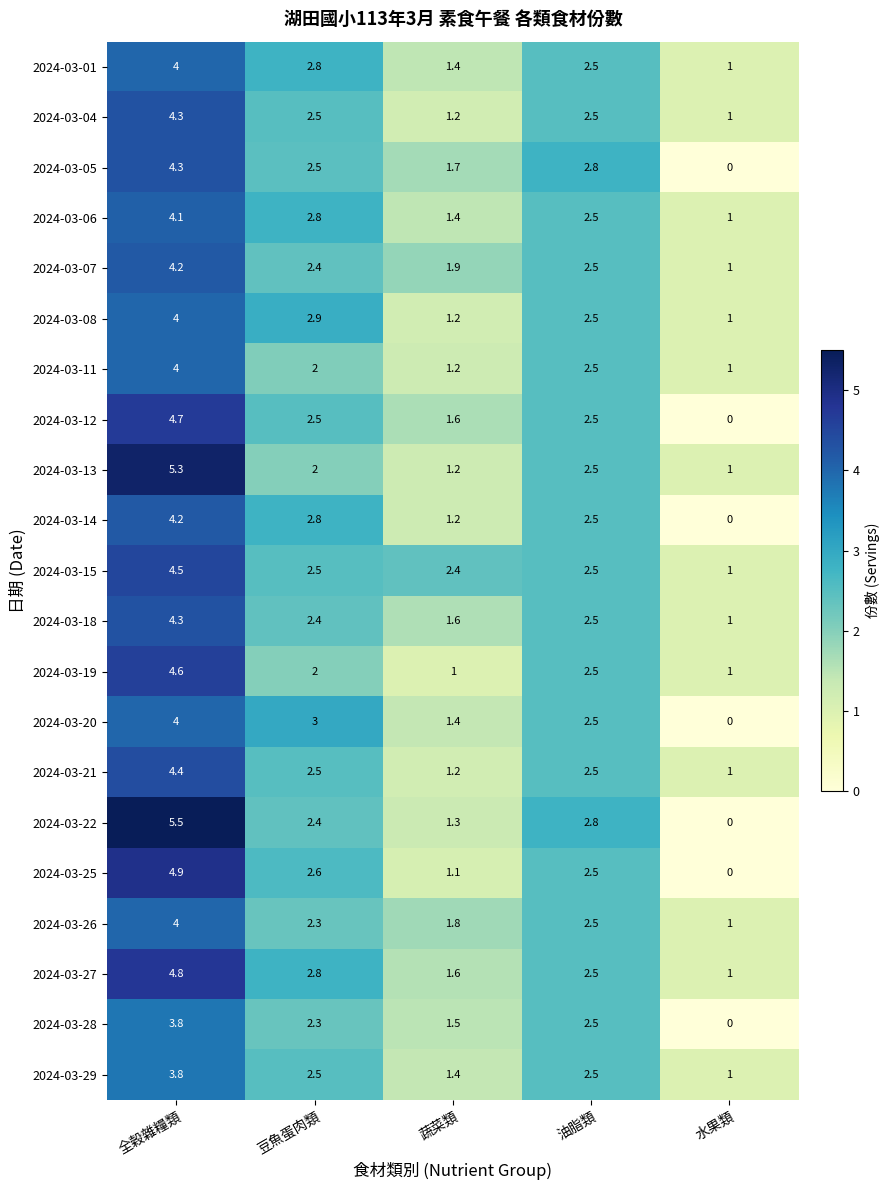

Which series has the largest range (max minus min)?

2024-03-22